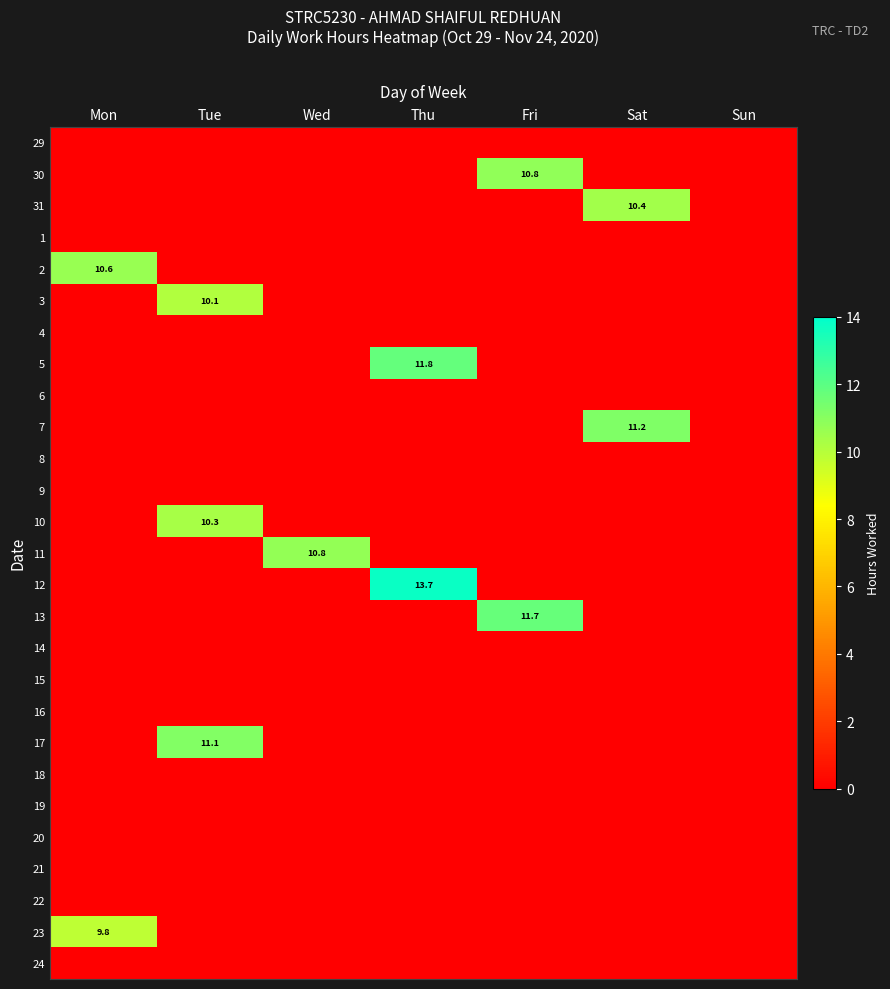

What is the difference between the 3 values at Tue and Fri?

10.1